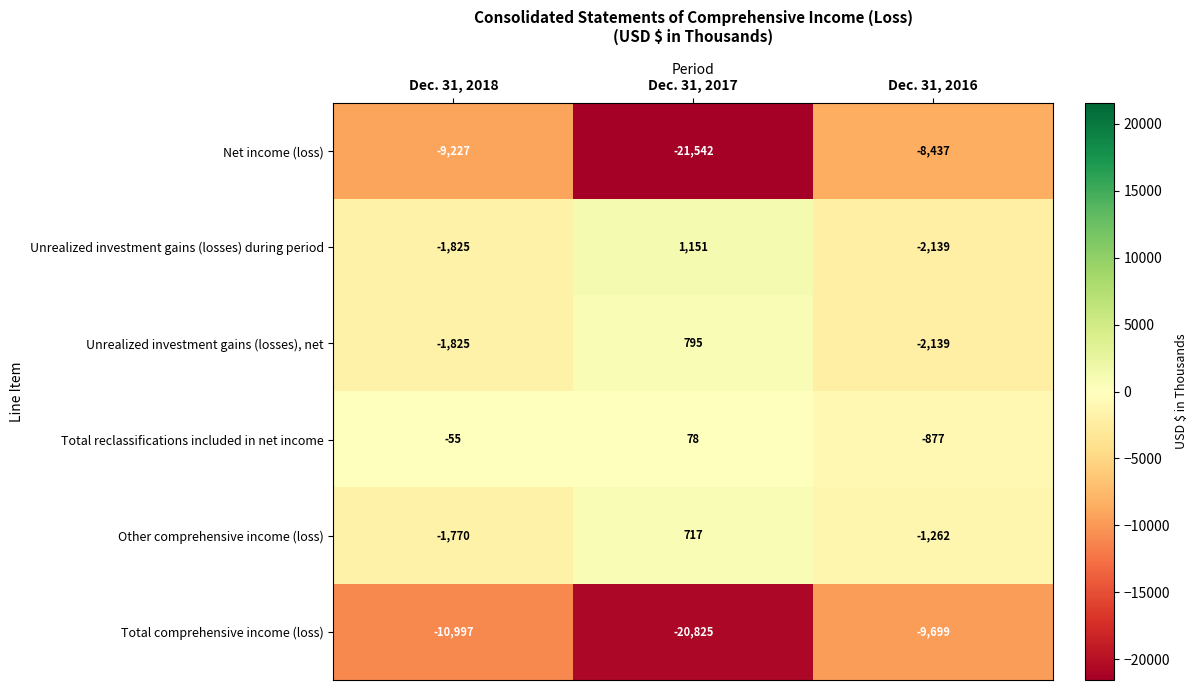

At which category is the sum across all series the highest?

Dec. 31, 2016